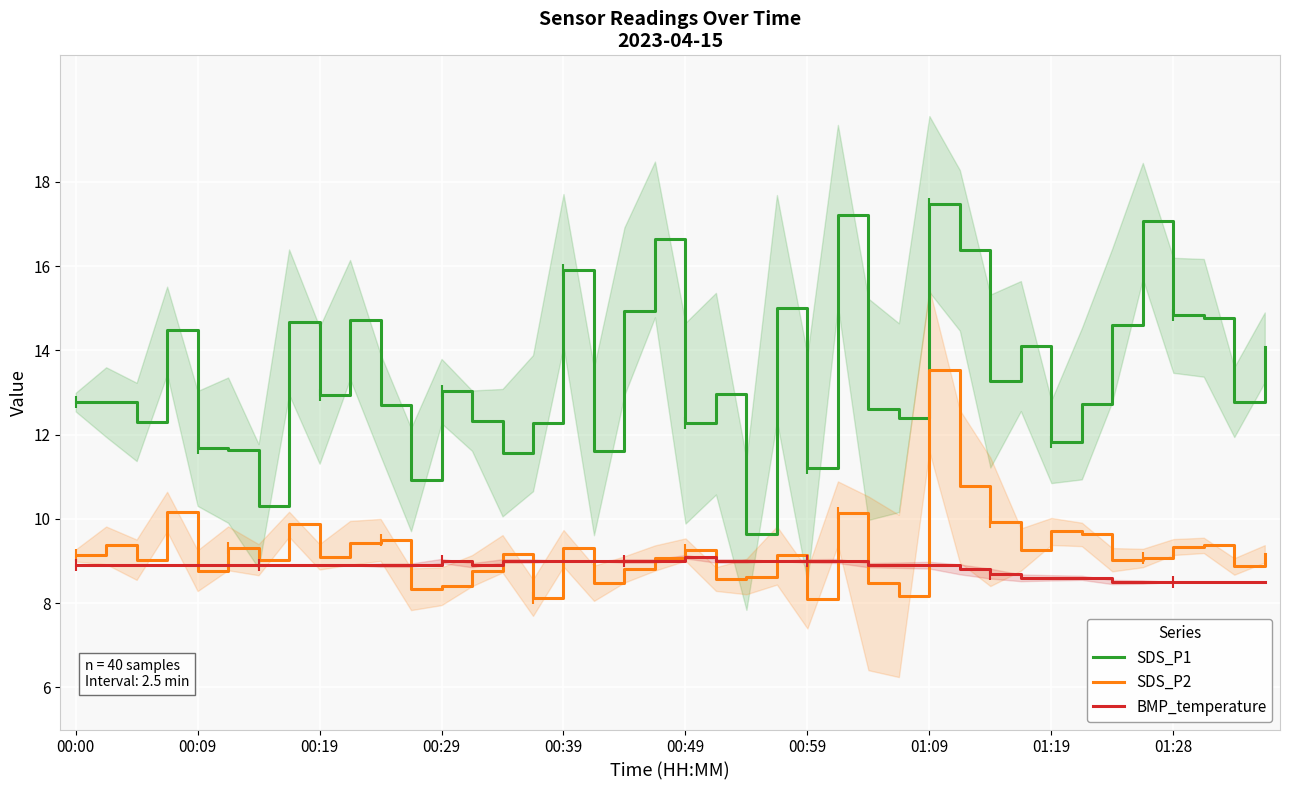

At 00:00, list the series in order from smallest to largest.

BMP_temperature, SDS_P2, SDS_P1